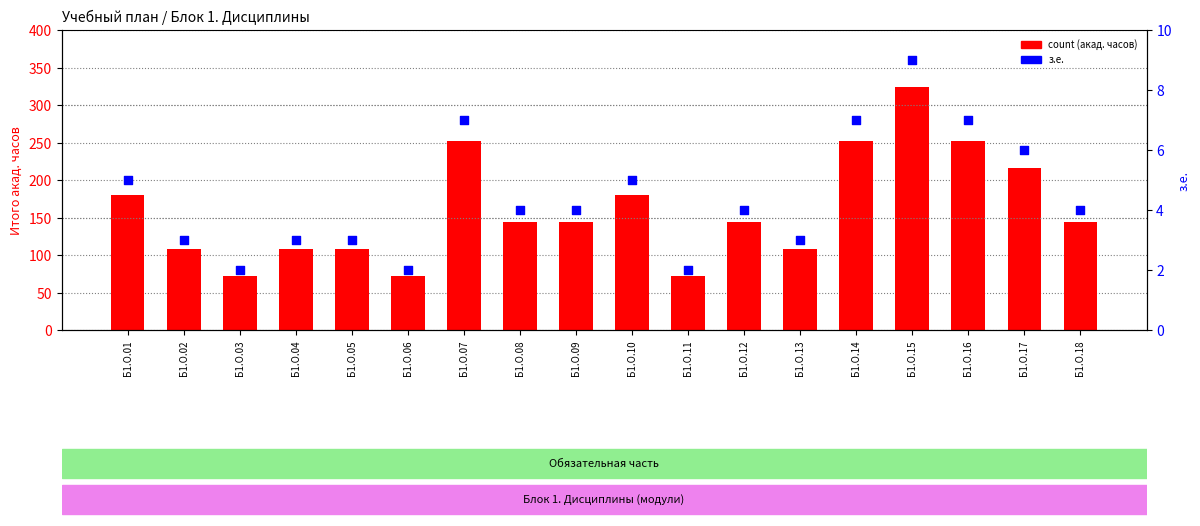

Which series contains the lowest Y value?

percentile rank within the sample